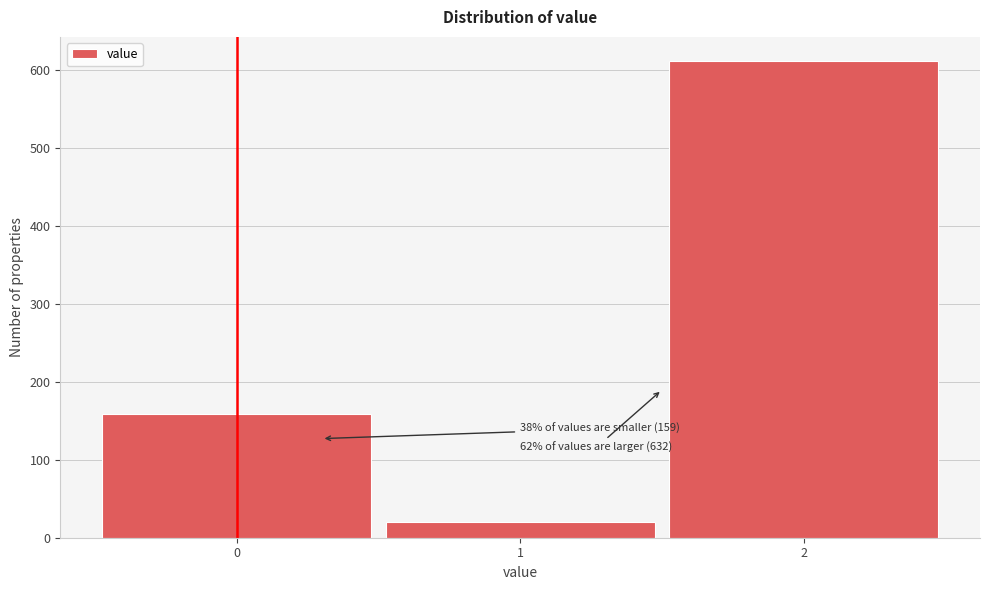

Reading left to right, what are all the values shown in this chart?

159	20	612